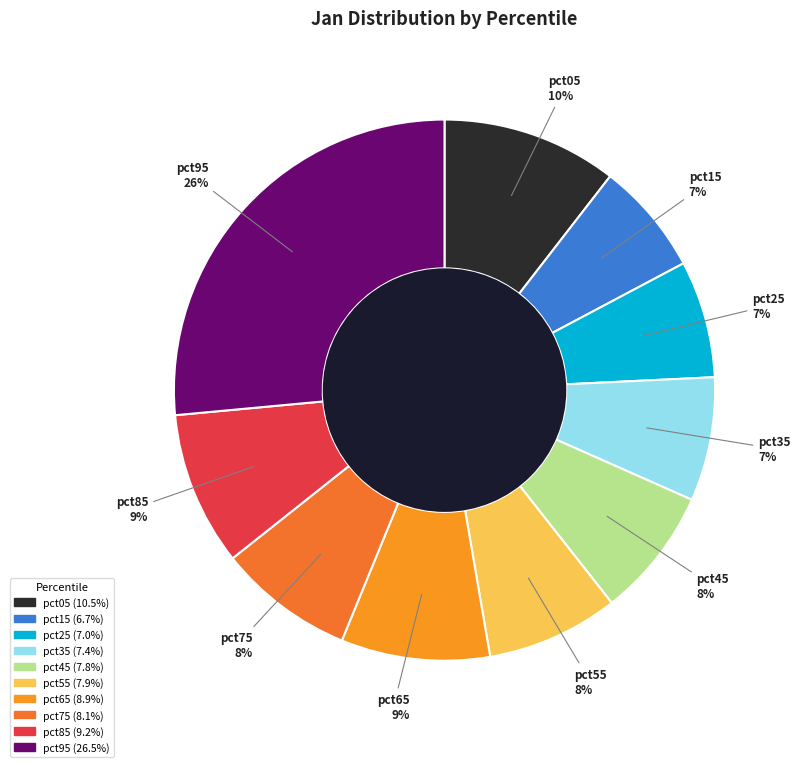

Approximately how many times larger is the value at pct75 compared to pct95?

0.3